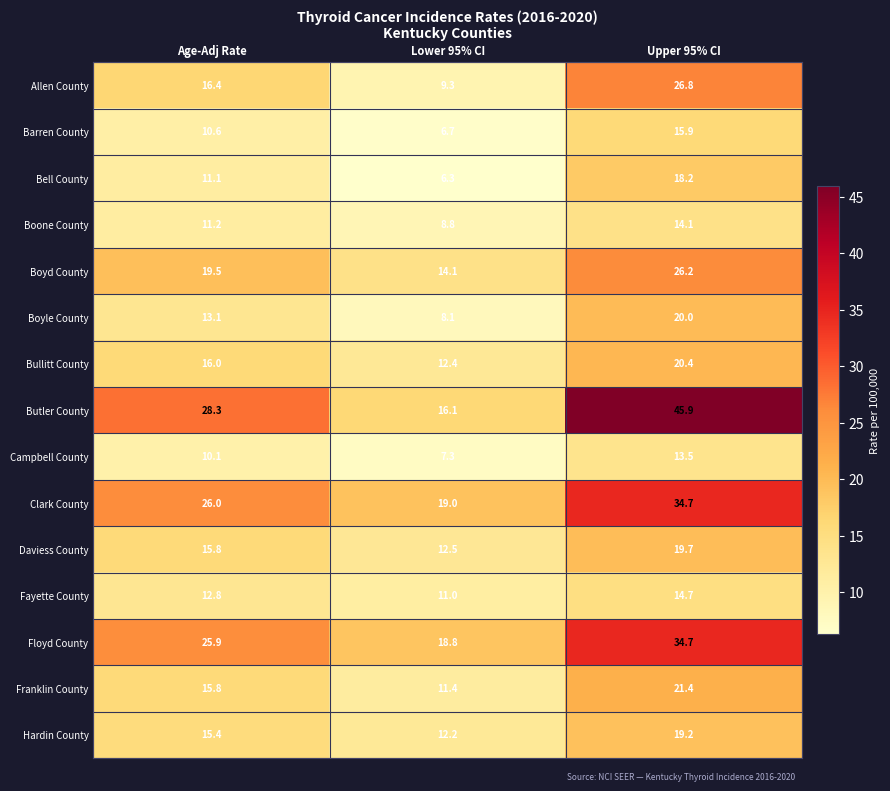

List the labels in order of Boyd County value, largest first.

Upper 95% CI, Age-Adj Rate, Lower 95% CI